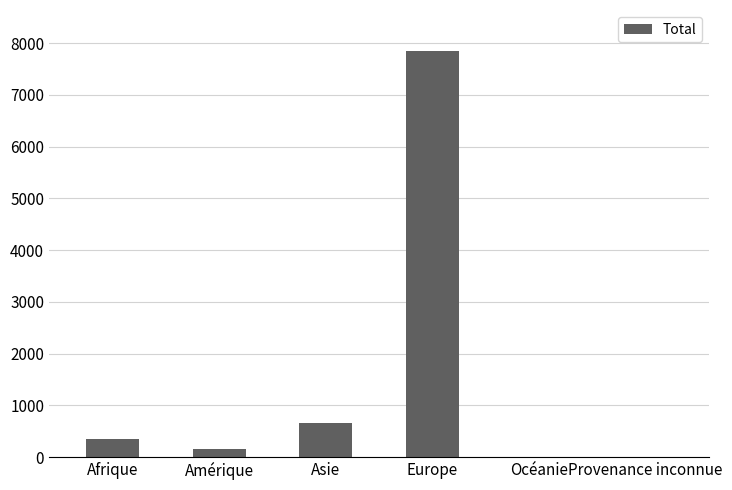

What is the greatest value displayed?

7856